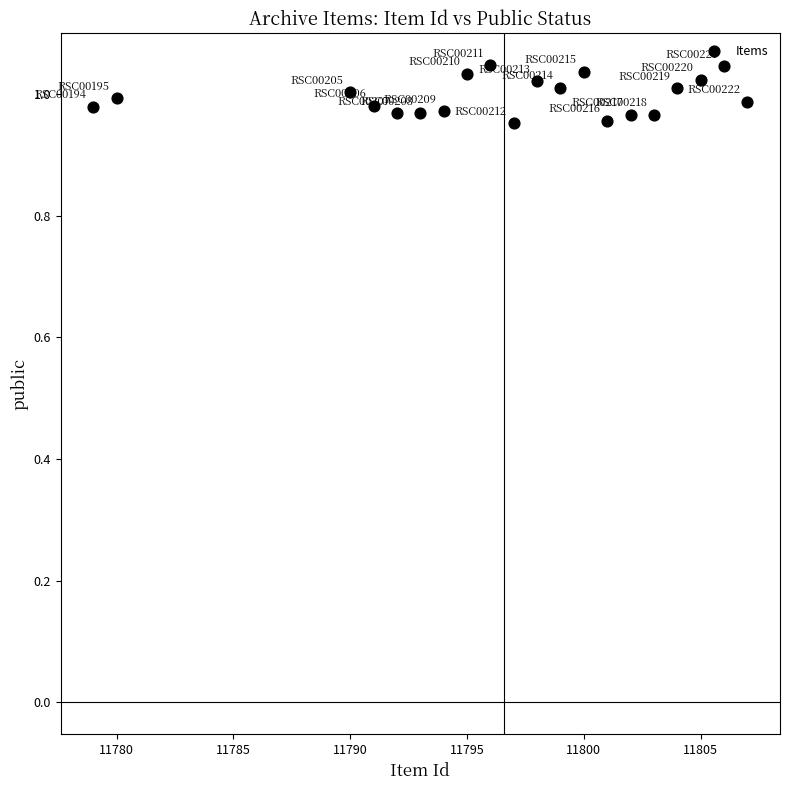

How many points are shown in the scatter plot?

20